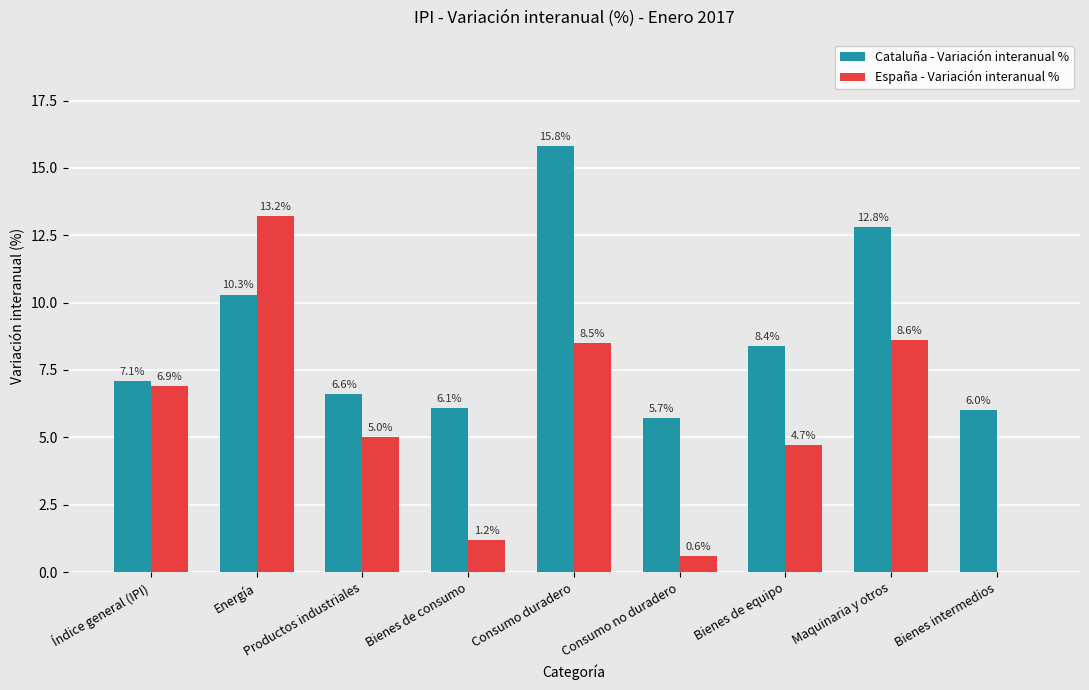

At which label is España - Variación interanual % closest to 6?

Índice general (IPI)